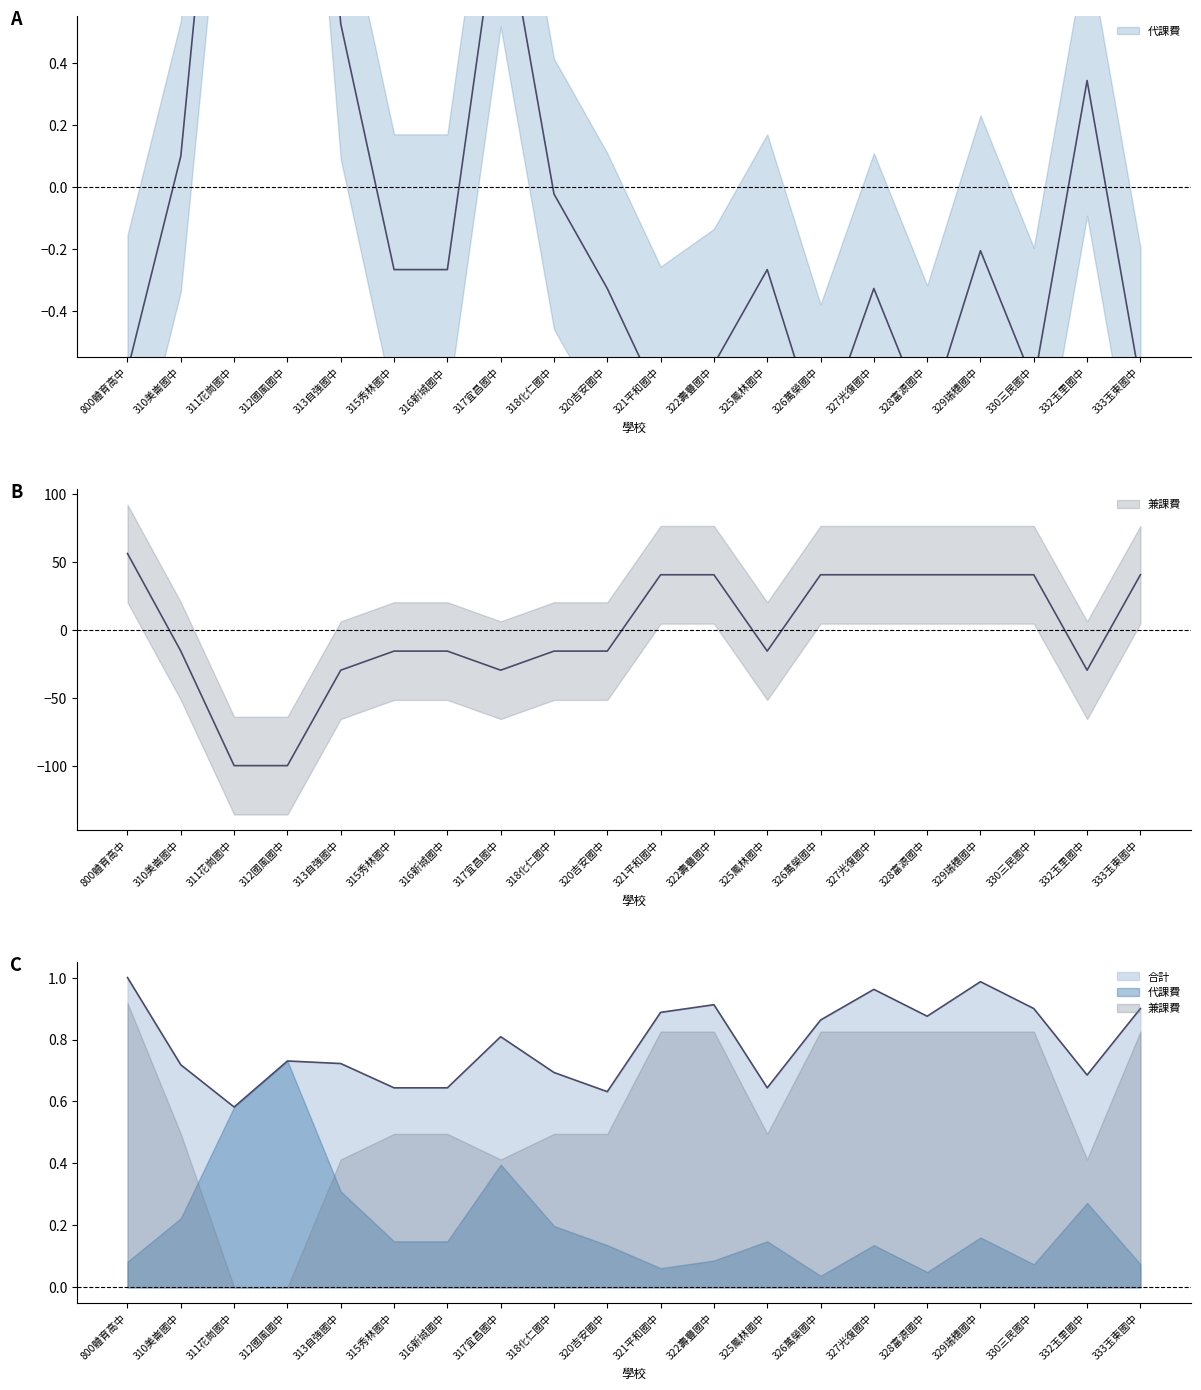

Which series changed the most between 329瑞穗國中 and 332玉里國中?

兼課費 (H)